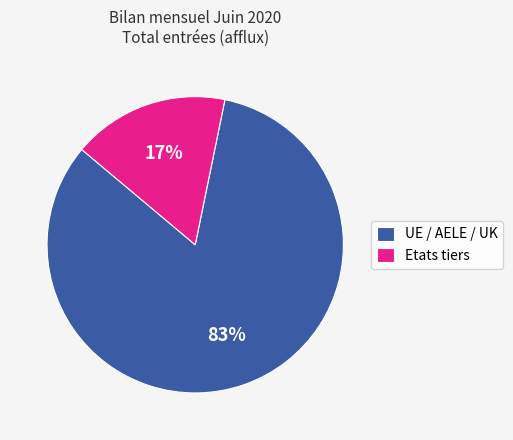

Which category has the smallest portion of the pie?

Etats tiers